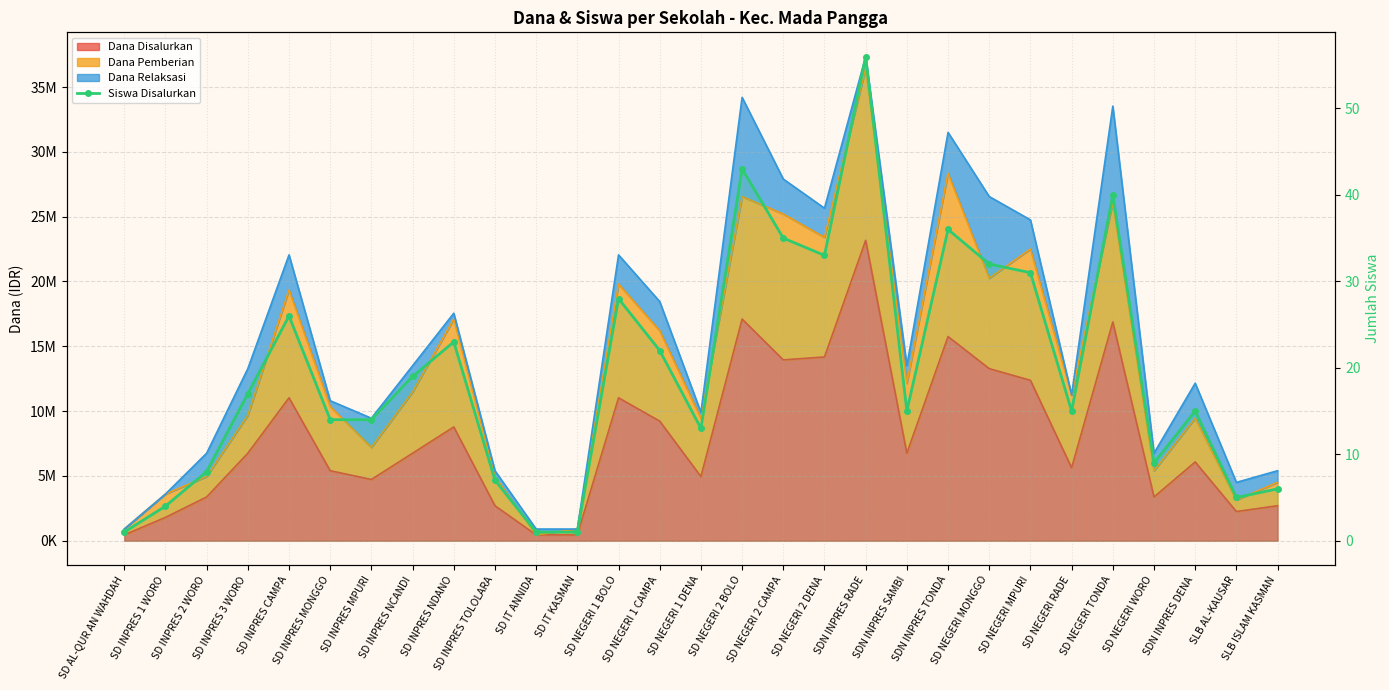

Which has a higher value, SD NEGERI WORO or SD INPRES MONGGO?

SD INPRES MONGGO